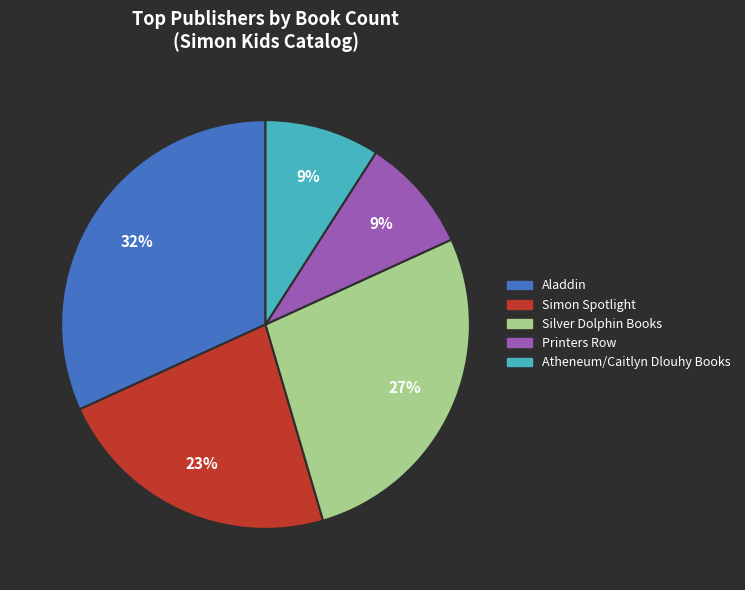

To the nearest percent, what percentage of the pie is Aladdin?

32%